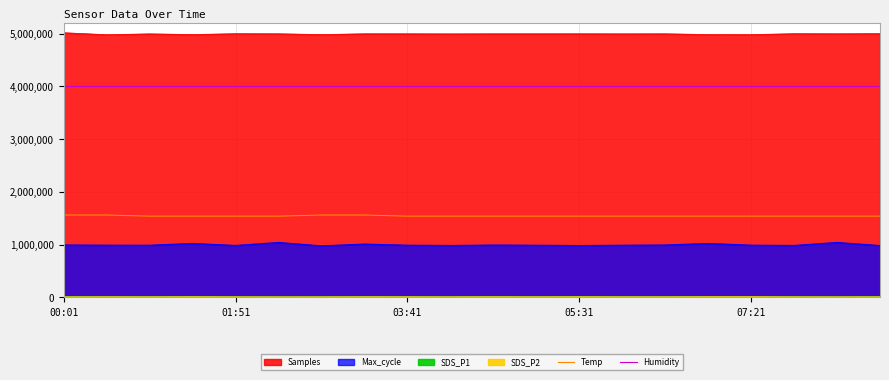

What is the difference between the second highest and second lowest values in the Temp series?

21081.1